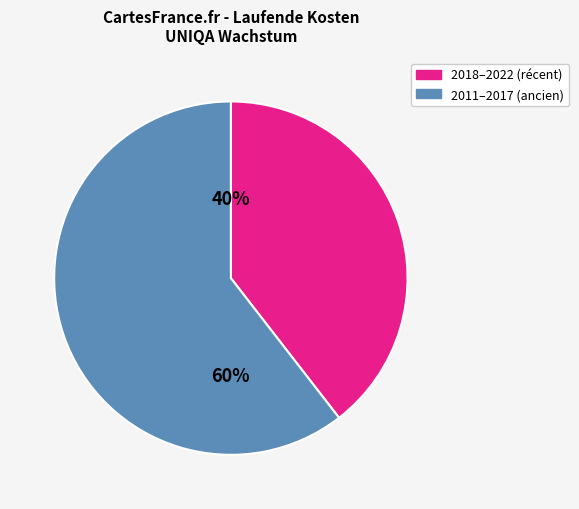

Which category accounts for the majority?

2011–2017 (ancien)